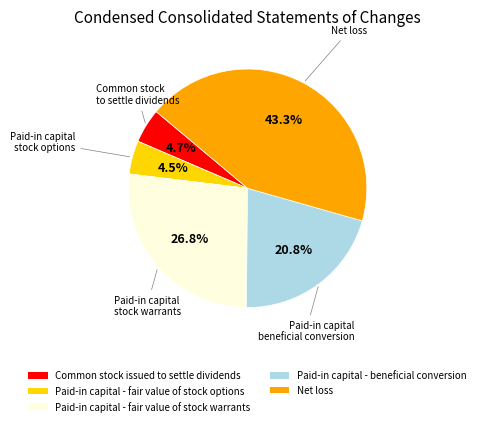

What is the largest slice in the pie chart?

Net loss